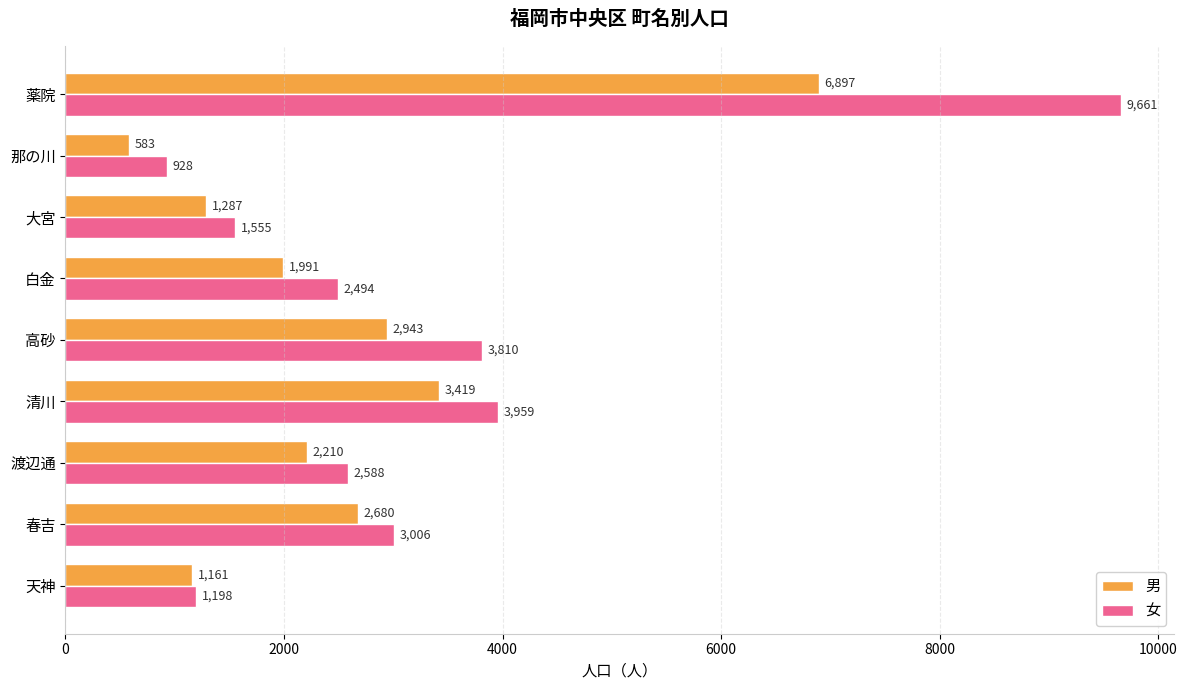

What is the highest value of the 男 series?

6897